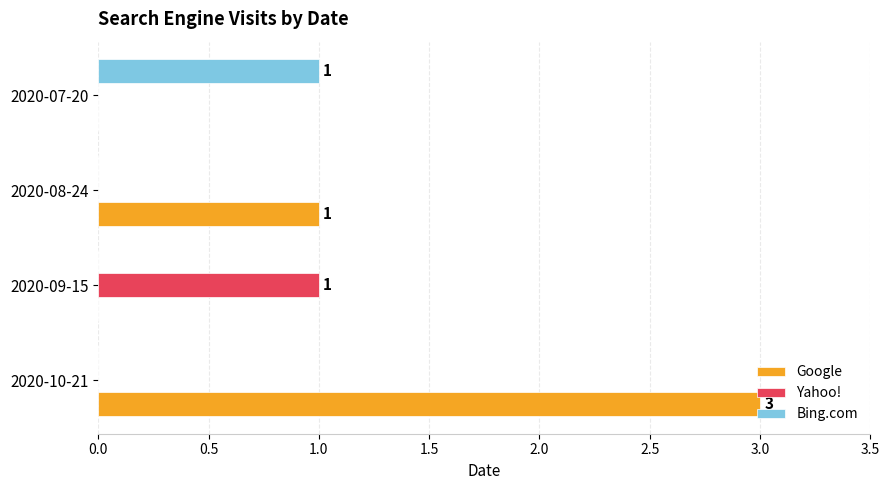

Which series has the largest total across all categories?

Google